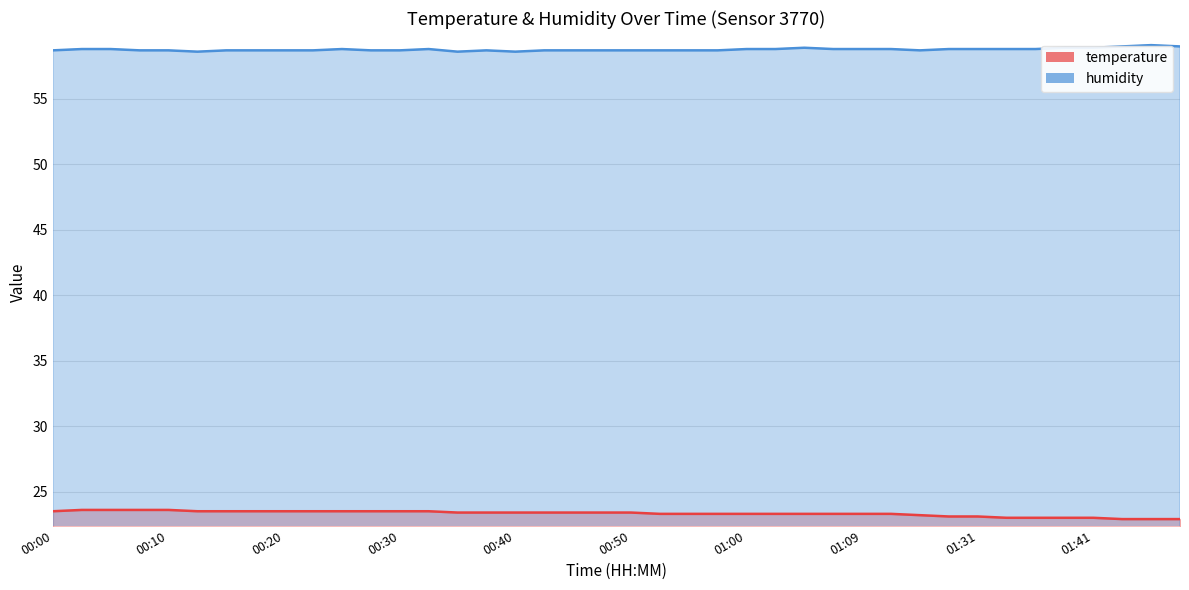

What is the spread (max minus min) of values at 01:31?

35.7